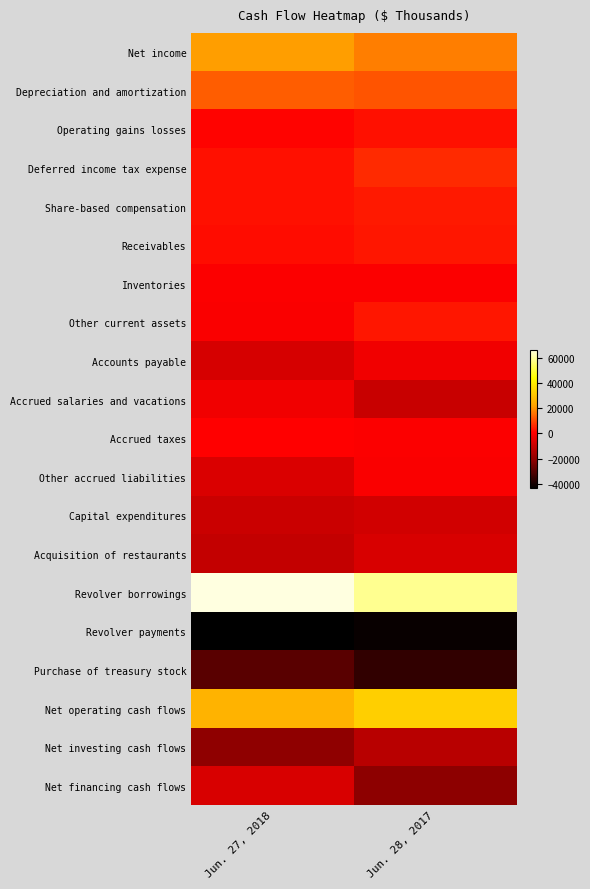

Reading right to left, list all the values displayed in this chart.

Net income: Jun. 28, 2017=17122	Jun. 27, 2018=21385
Depreciation and amortization: Jun. 28, 2017=11535	Jun. 27, 2018=13205
Operating gains losses: Jun. 28, 2017=2829	Jun. 27, 2018=822
Deferred income tax expense: Jun. 28, 2017=6291	Jun. 27, 2018=2896
Share-based compensation: Jun. 28, 2017=4053	Jun. 27, 2018=2561
Receivables: Jun. 28, 2017=3741	Jun. 27, 2018=2323
Inventories: Jun. 28, 2017=-1	Jun. 27, 2018=38
Other current assets: Jun. 28, 2017=3587	Jun. 27, 2018=-253
Accounts payable: Jun. 28, 2017=-1986	Jun. 27, 2018=-7280
Accrued salaries and vacations: Jun. 28, 2017=-9692	Jun. 27, 2018=-2029
Accrued taxes: Jun. 28, 2017=276	Jun. 27, 2018=428
Other accrued liabilities: Jun. 28, 2017=-365	Jun. 27, 2018=-6352
Capital expenditures: Jun. 28, 2017=-8208	Jun. 27, 2018=-9512
Acquisition of restaurants: Jun. 28, 2017=-6871	Jun. 27, 2018=-10416
Revolver borrowings: Jun. 28, 2017=58500	Jun. 27, 2018=66500
Revolver payments: Jun. 28, 2017=-42000	Jun. 27, 2018=-43500
Purchase of treasury stock: Jun. 28, 2017=-35629	Jun. 27, 2018=-28964
Net operating cash flows: Jun. 28, 2017=32818	Jun. 27, 2018=26096
Net investing cash flows: Jun. 28, 2017=-12686	Jun. 27, 2018=-20458
Net financing cash flows: Jun. 28, 2017=-21056	Jun. 27, 2018=-6871